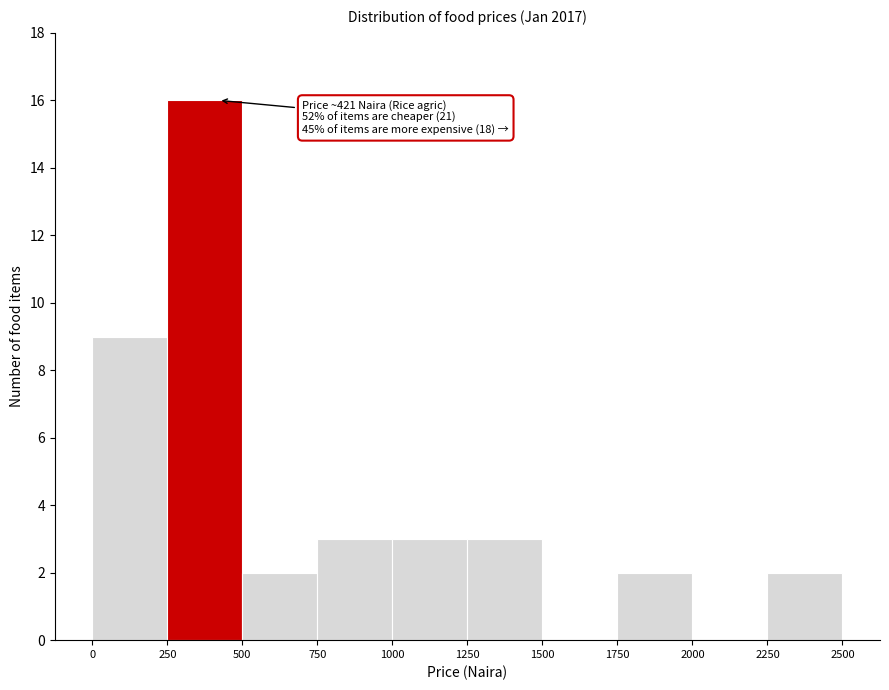

Which range on the x-axis has the tallest bar?

250 to 500